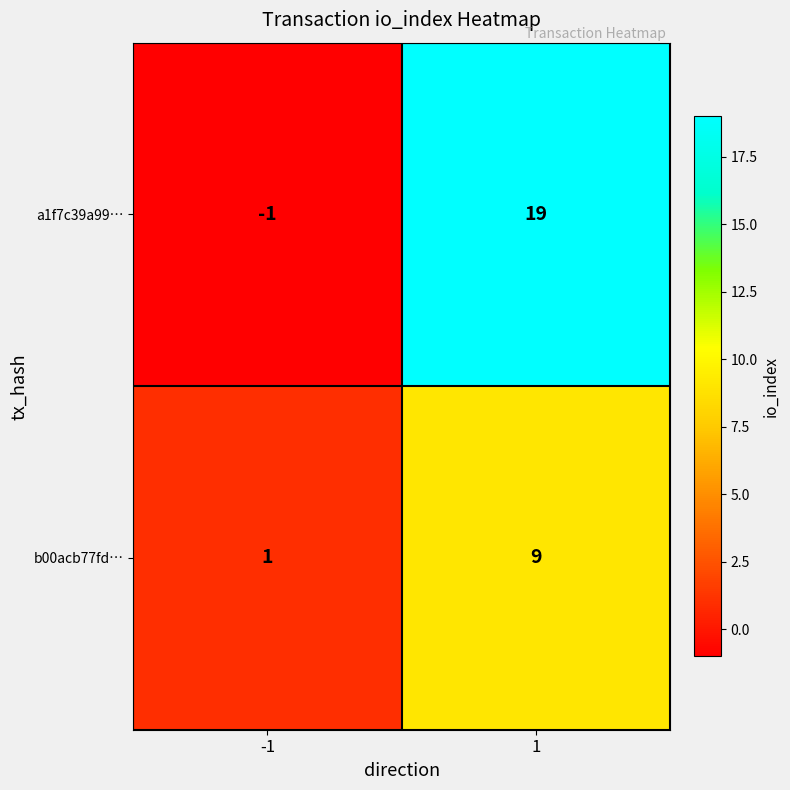

Reading right to left, transcribe all the data shown in this chart.

a1f7c39a99…: 19	-1
b00acb77fd…: 9	1